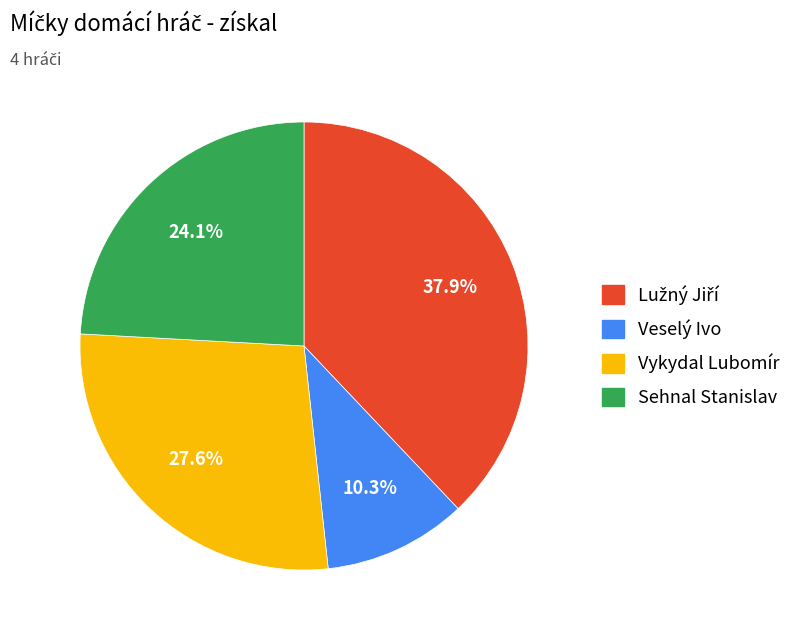

Is Sehnal Stanislav the majority of the pie?

No